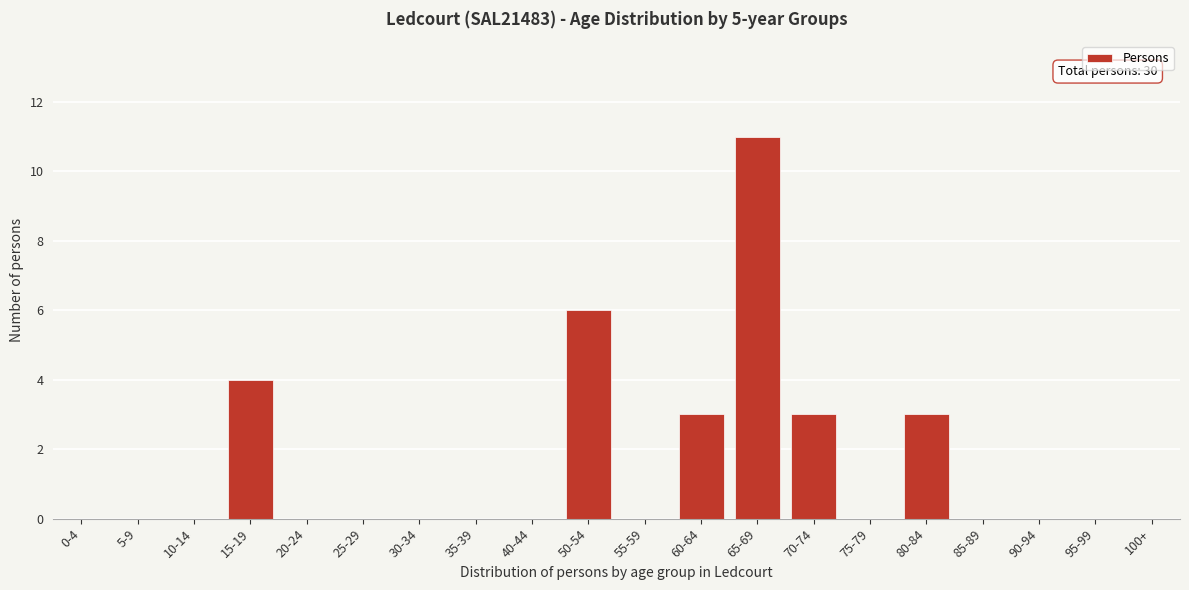

Reading left to right, transcribe all the data shown in this chart.

0-4=0	5-9=0	10-14=0	15-19=4	20-24=0	25-29=0	30-34=0	35-39=0	40-44=0	50-54=6	55-59=0	60-64=3	65-69=11	70-74=3	75-79=0	80-84=3	85-89=0	90-94=0	95-99=0	100+=0